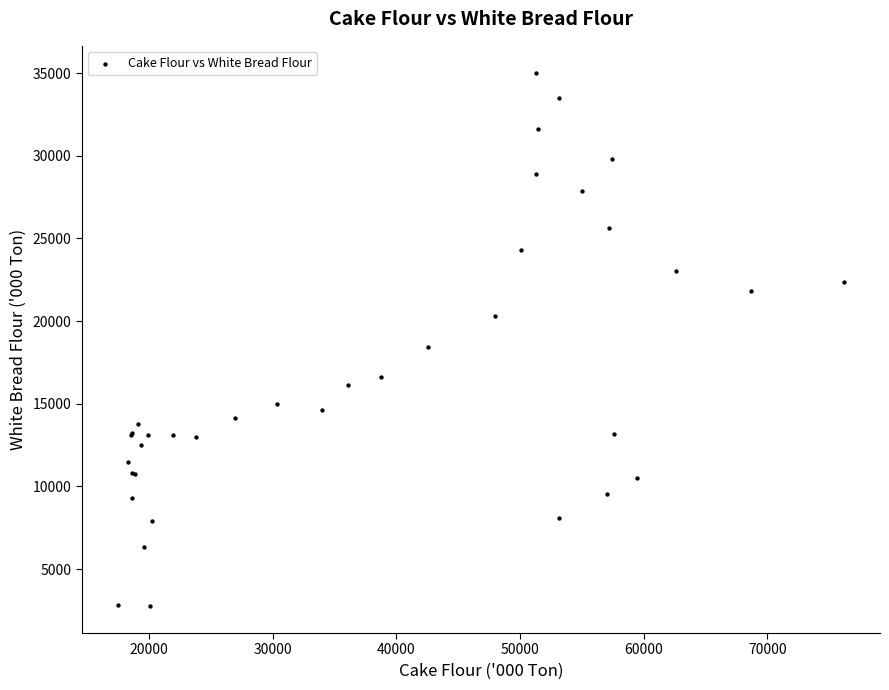

What Y value in the scatter plot is closest to 18892?

18460.0